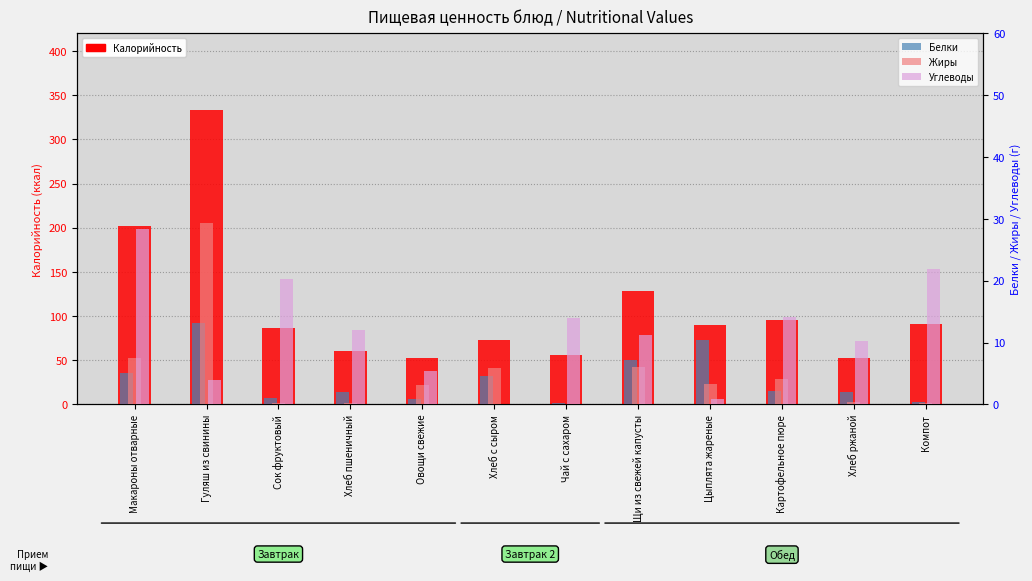

The Калорийность series shows 56.0 at Чай с сахаром. True or false?

True